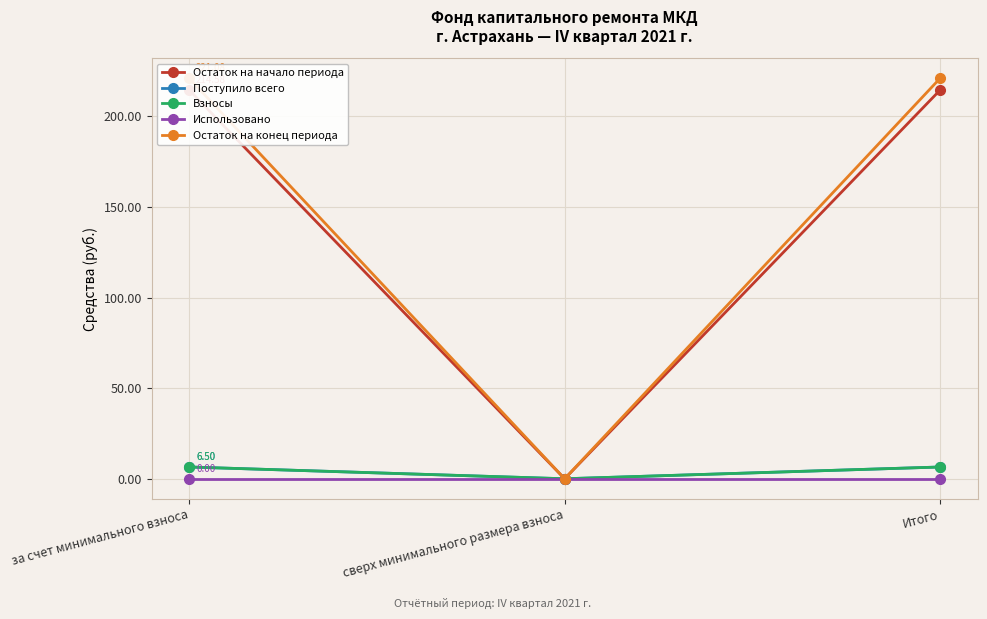

Count the number of data series in this chart.

5